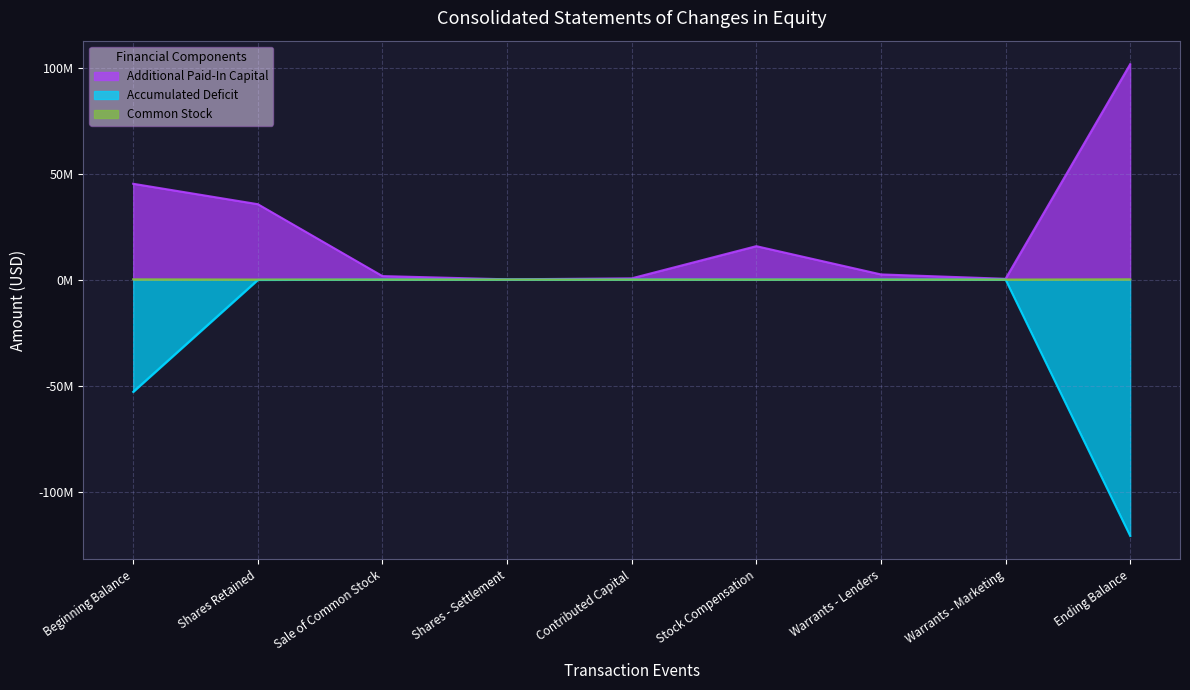

True or false: Common Stock and Accumulated Deficit cross at least once.

False